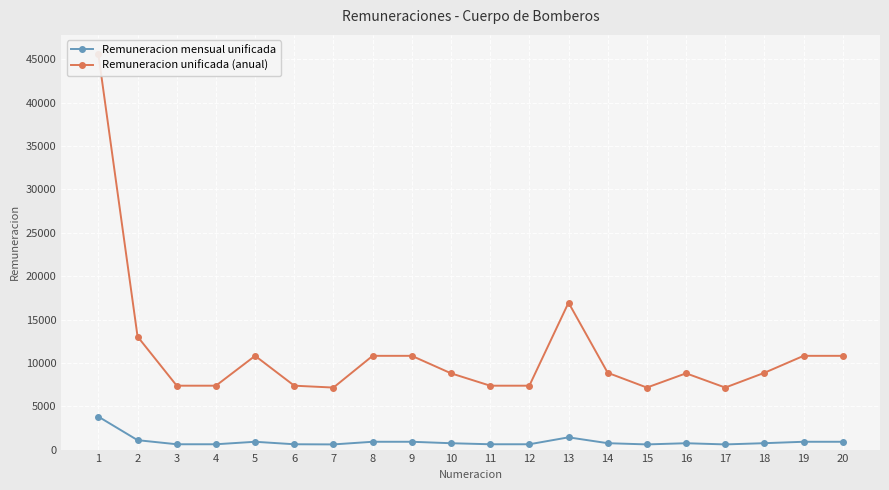

True or false: Remuneracion unificada (anual) and Remuneracion mensual unificada intersect in this chart.

False